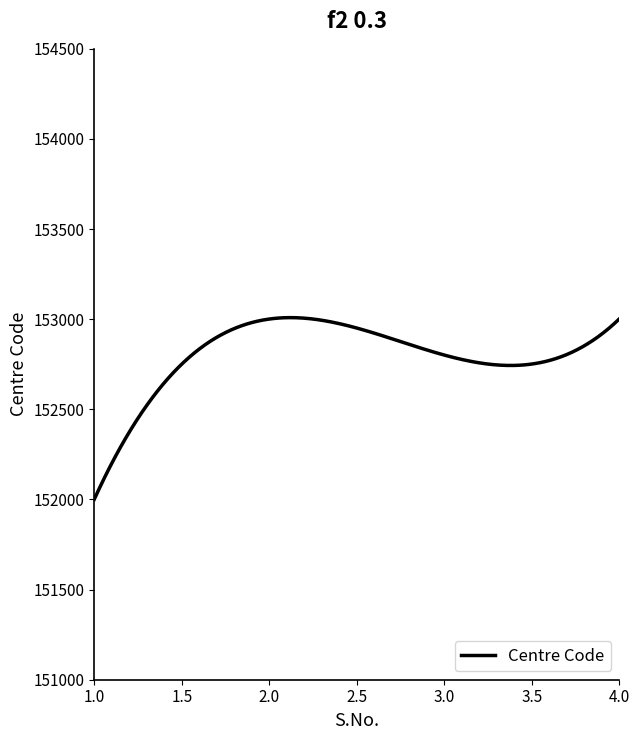

Does the chart display data point markers on the line(s)?

No